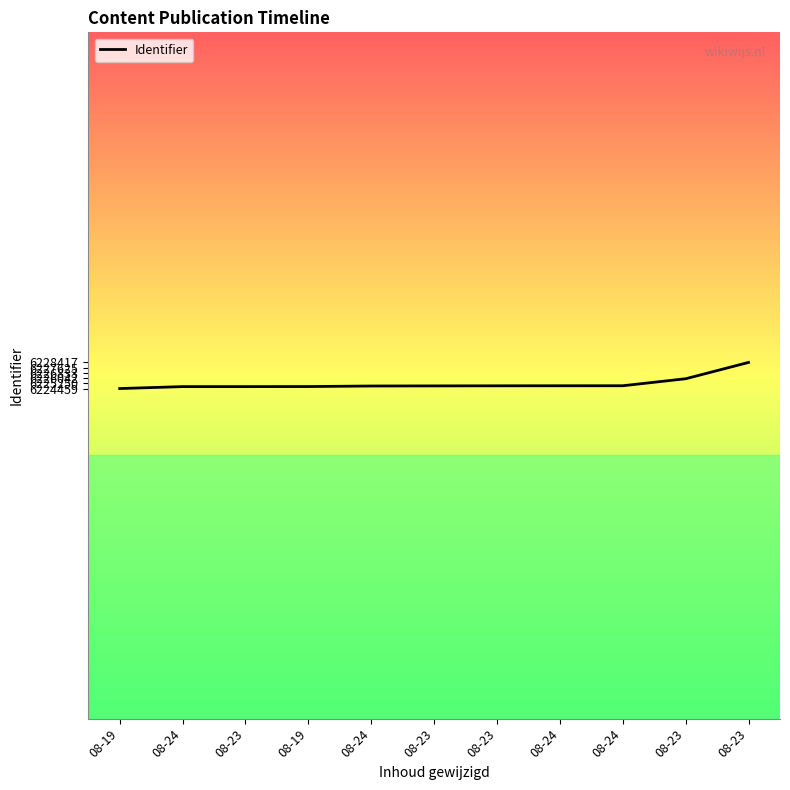

Reading left to right, what are all the values shown in this chart?

08-19=6224459	08-24=6224753	08-23=6224754	08-19=6224762	08-24=6224844	08-23=6224860	08-23=6224873	08-24=6224879	08-24=6224883	08-23=6225944	08-23=6228417